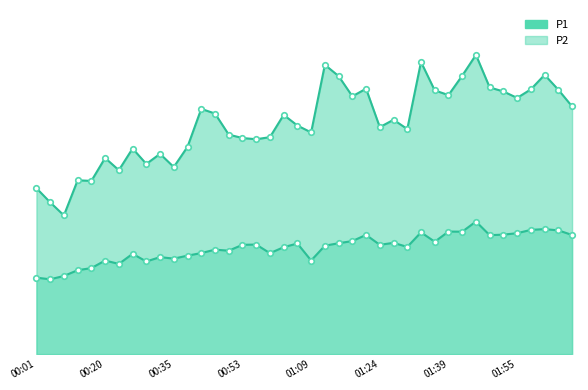

True or false: P2 and P1 intersect in this chart.

False